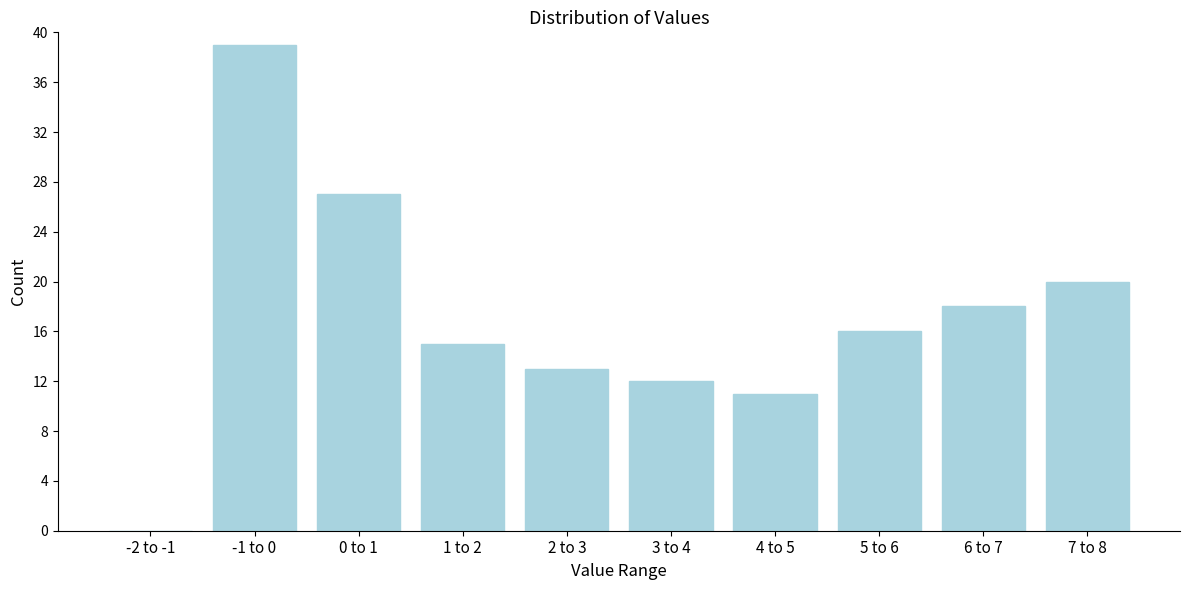

Reading left to right, extract all data points from this chart.

-2 to -1=0	-1 to 0=39	0 to 1=27	1 to 2=15	2 to 3=13	3 to 4=12	4 to 5=11	5 to 6=16	6 to 7=18	7 to 8=20